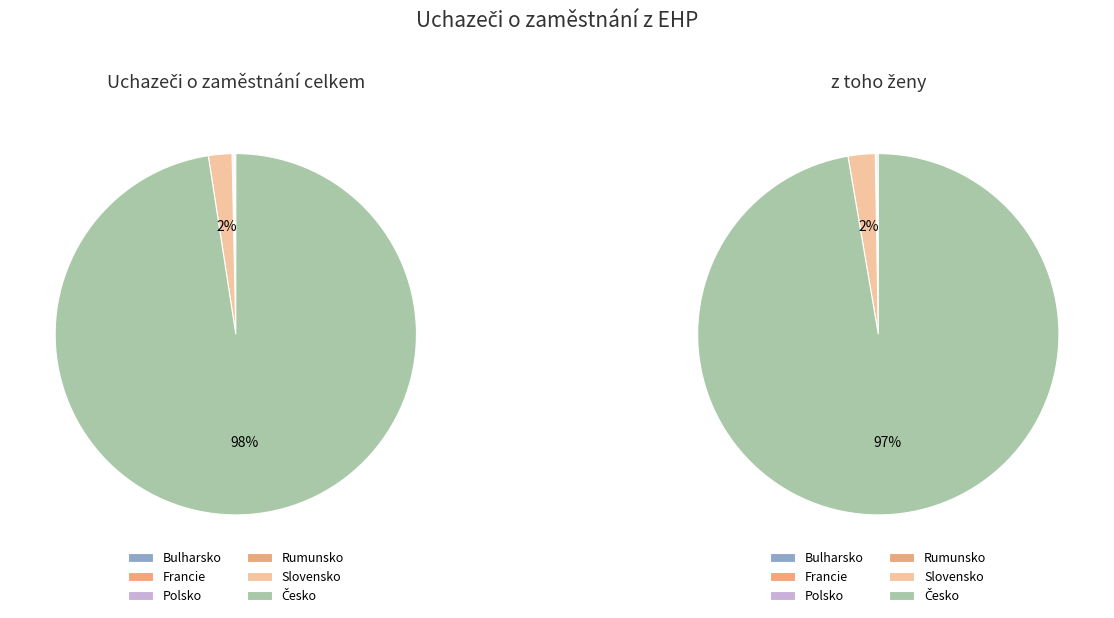

How many slices are in this pie chart?

6